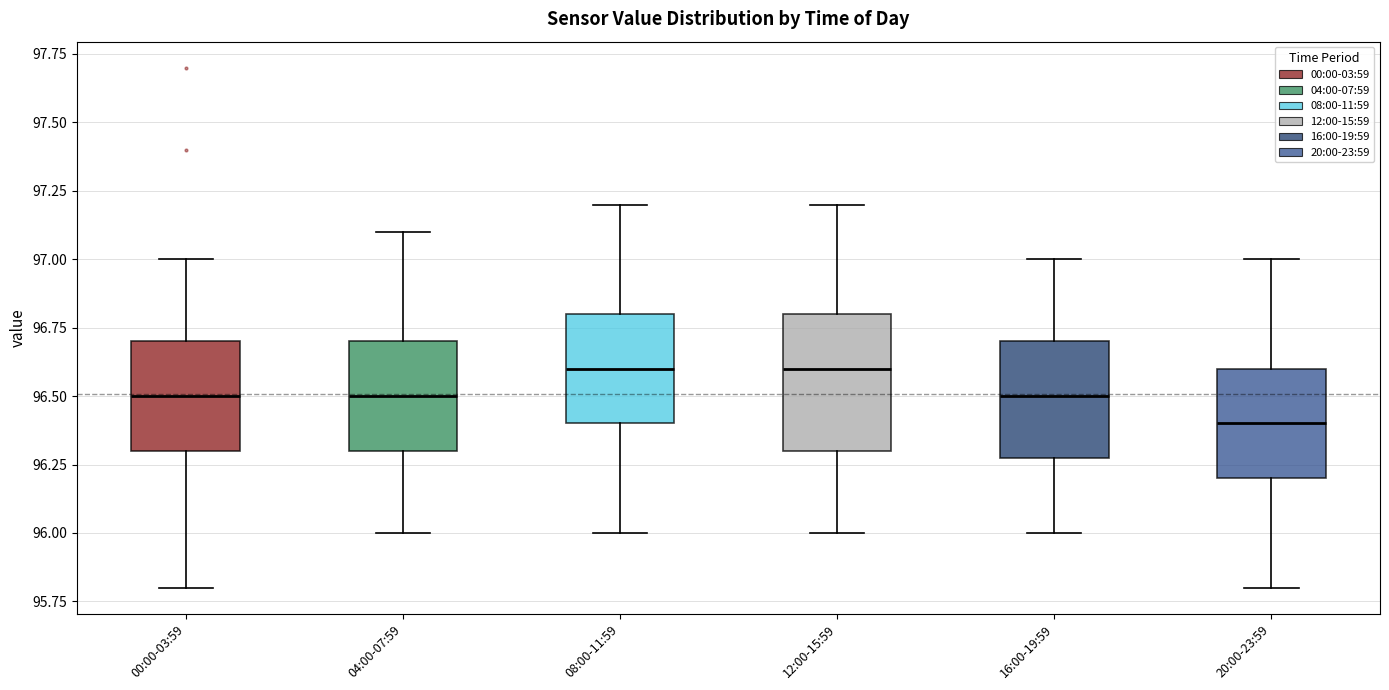

Where does the lower whisker of the box for 20:00-23:59 end on the y-axis? The values are not printed on the chart, so give them approximately, as read against the axis.

95.8